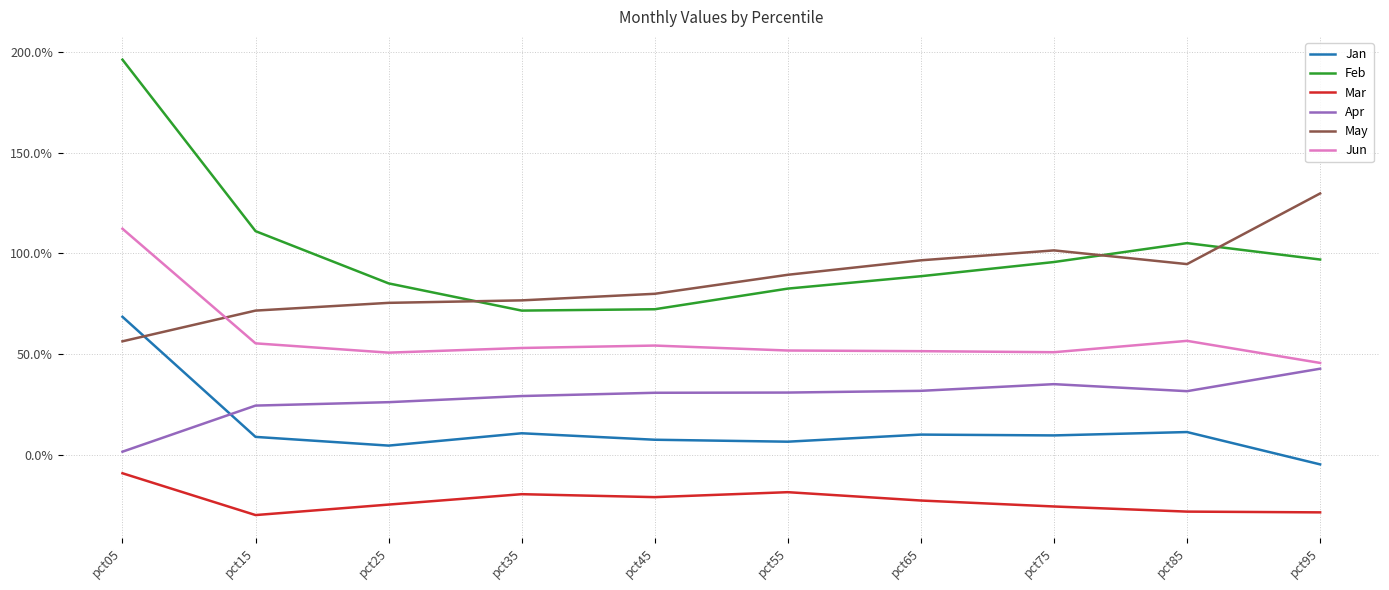

Which series ends up on top after the final intersection of May and Feb?

May